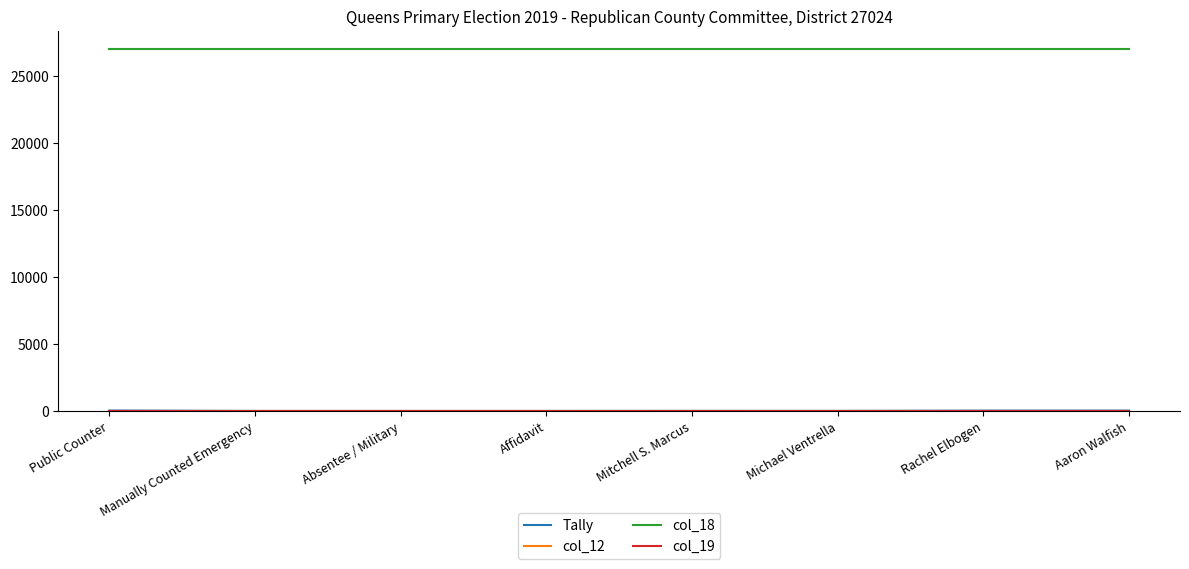

What is the greatest value displayed?

27024